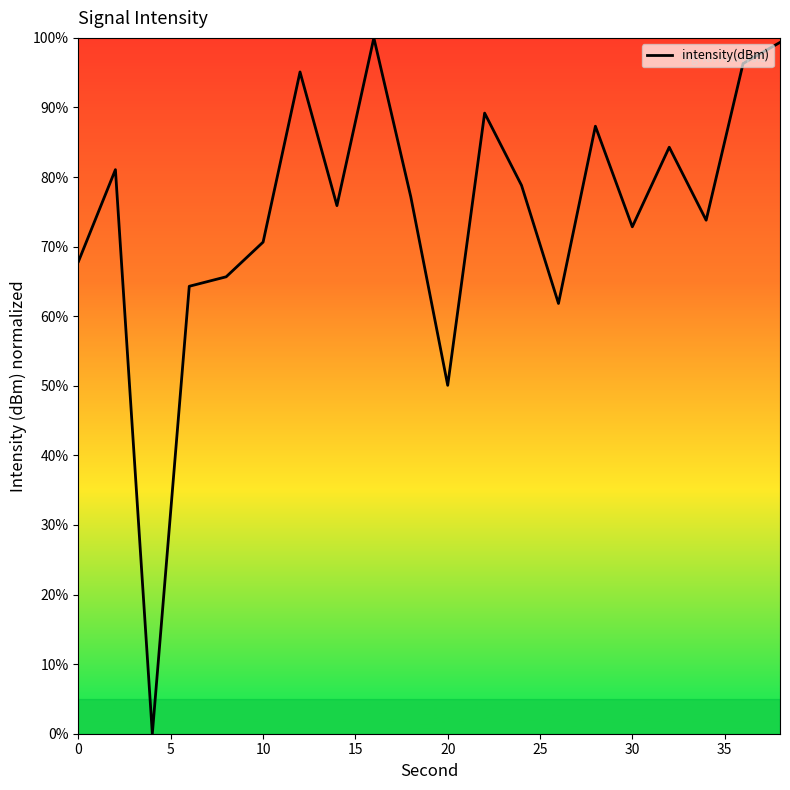

What is the greatest value displayed?

100.0